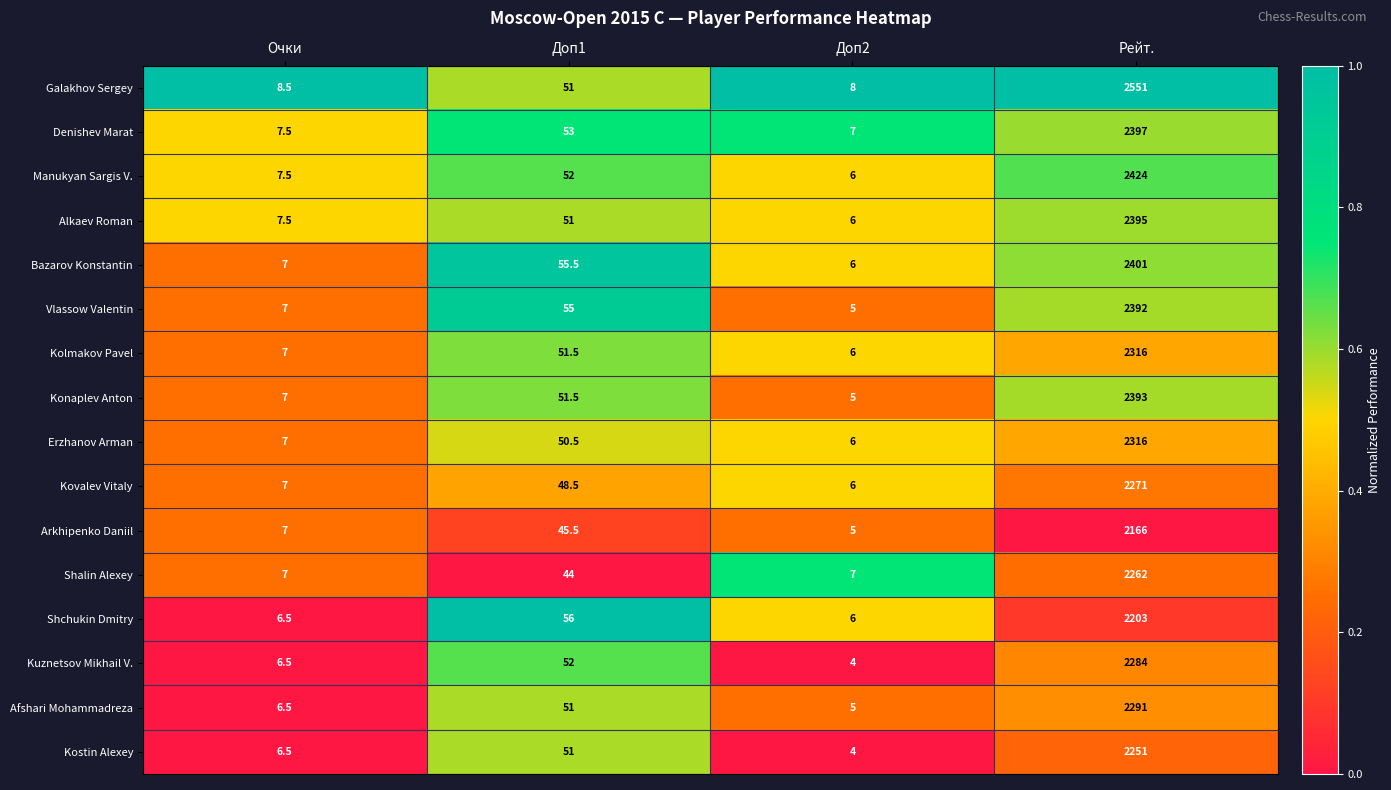

The Vlassow Valentin series shows 2392.0 at Рейт.. True or false?

True